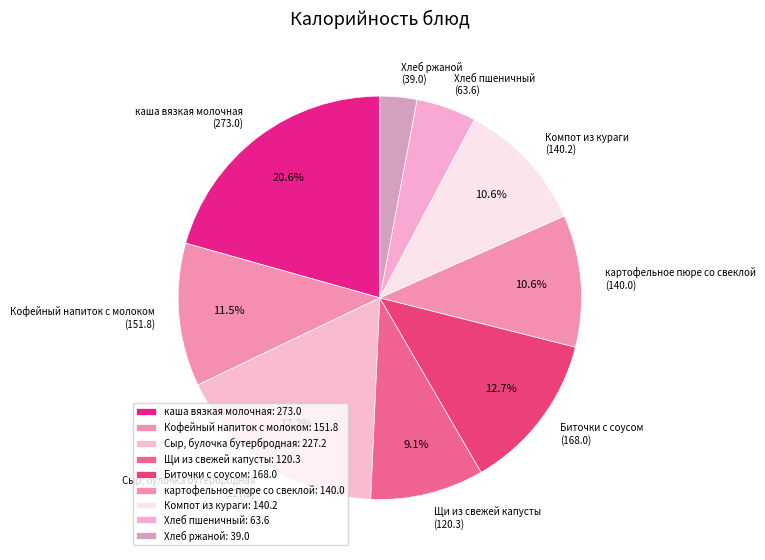

What is the ratio of the value at Щи из свежей капусты (120.3) to the value at Кофейный напиток с молоком (151.8)?

0.8